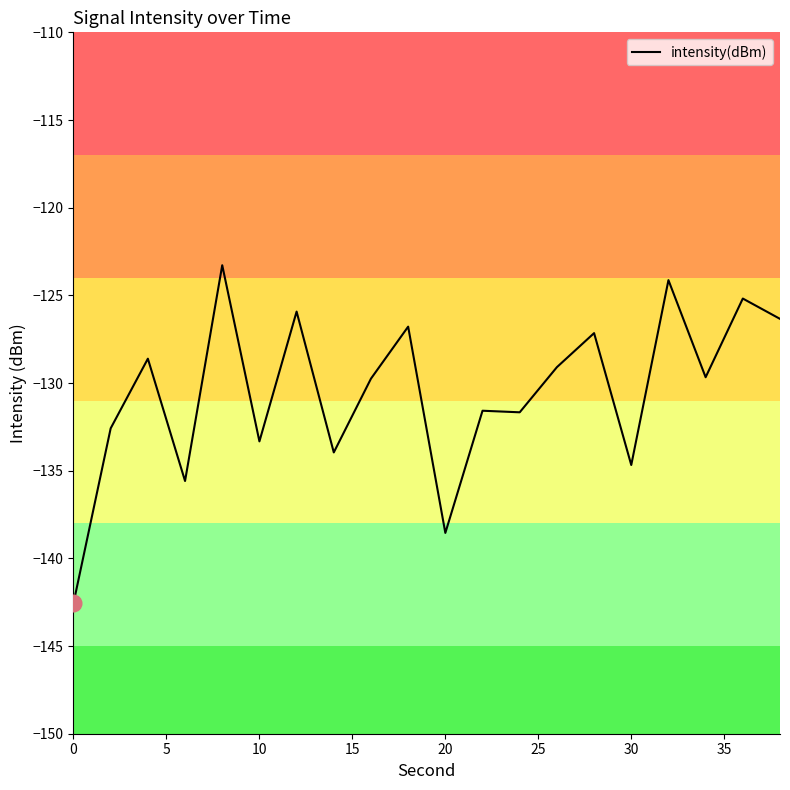

What is the minimum value shown in the chart?

-142.6